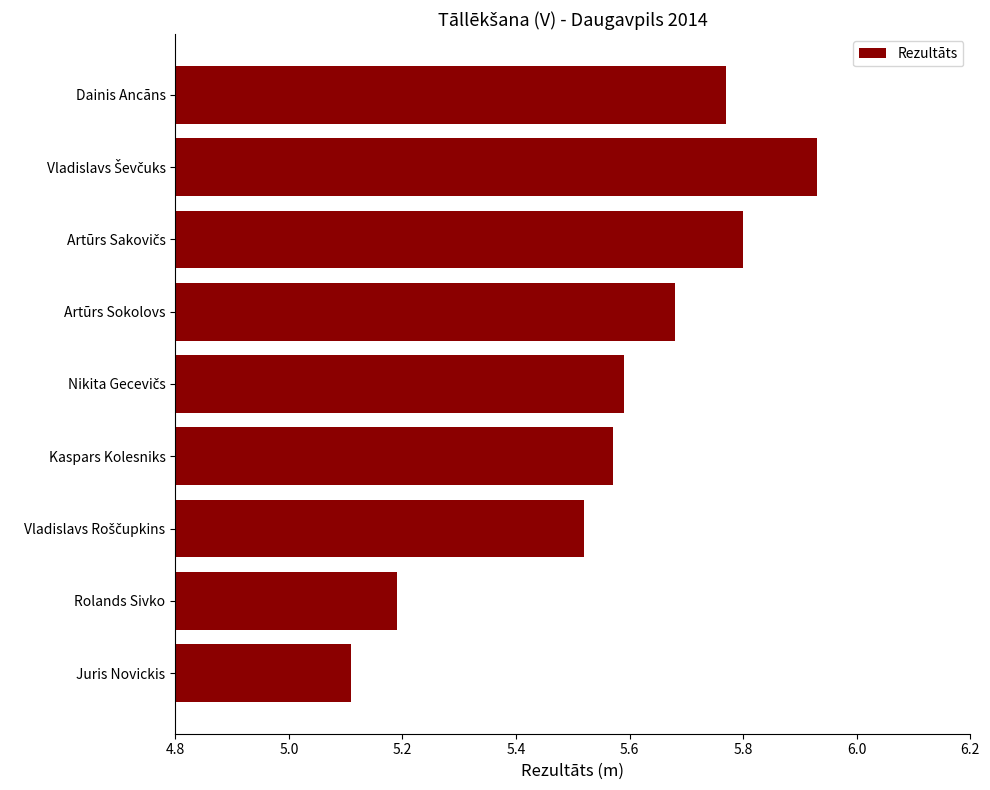

Are the bars horizontal?

Yes